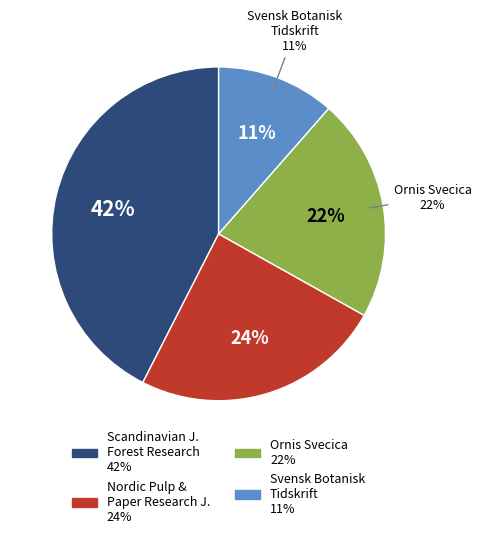

Which slice is the smallest?

Svensk Botanisk Tidskrift